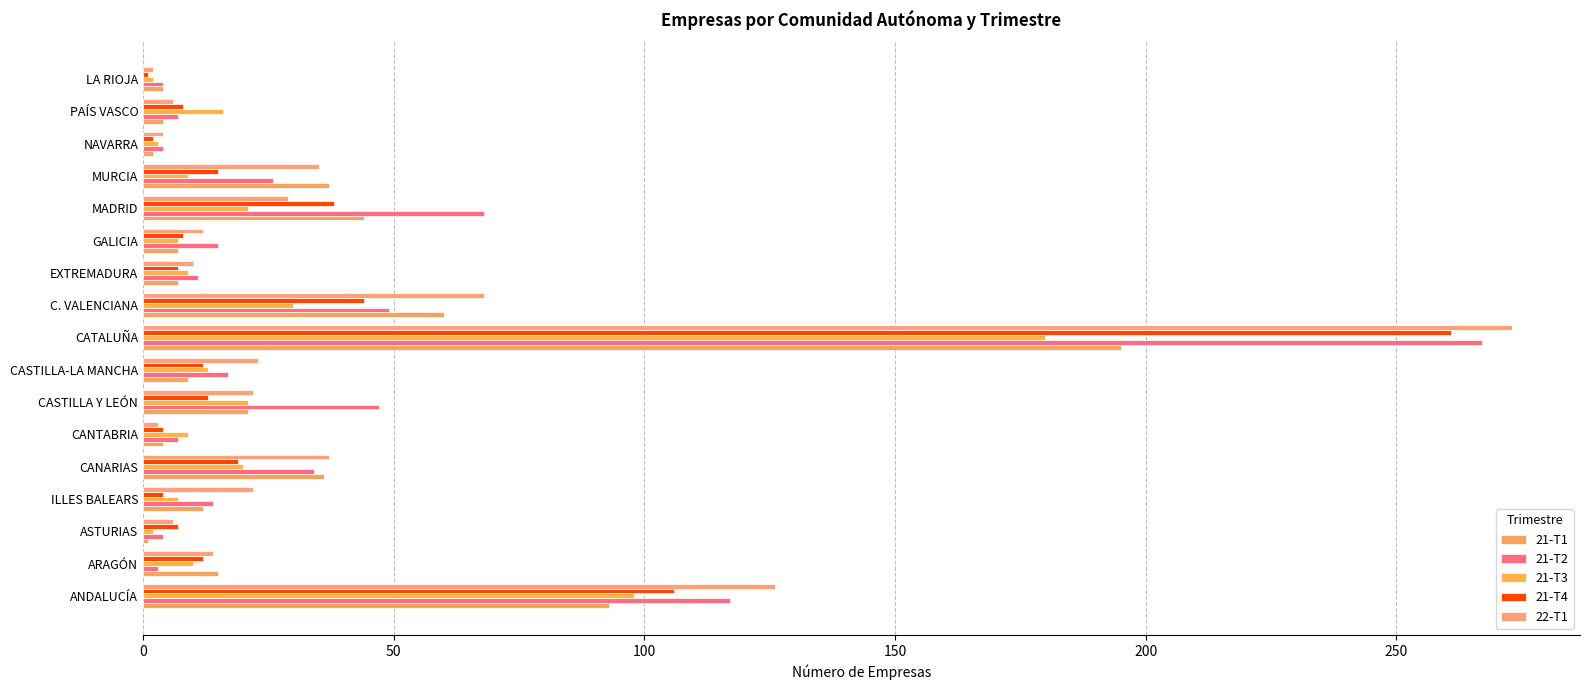

At which category is the sum across all series the highest?

CATALUÑA